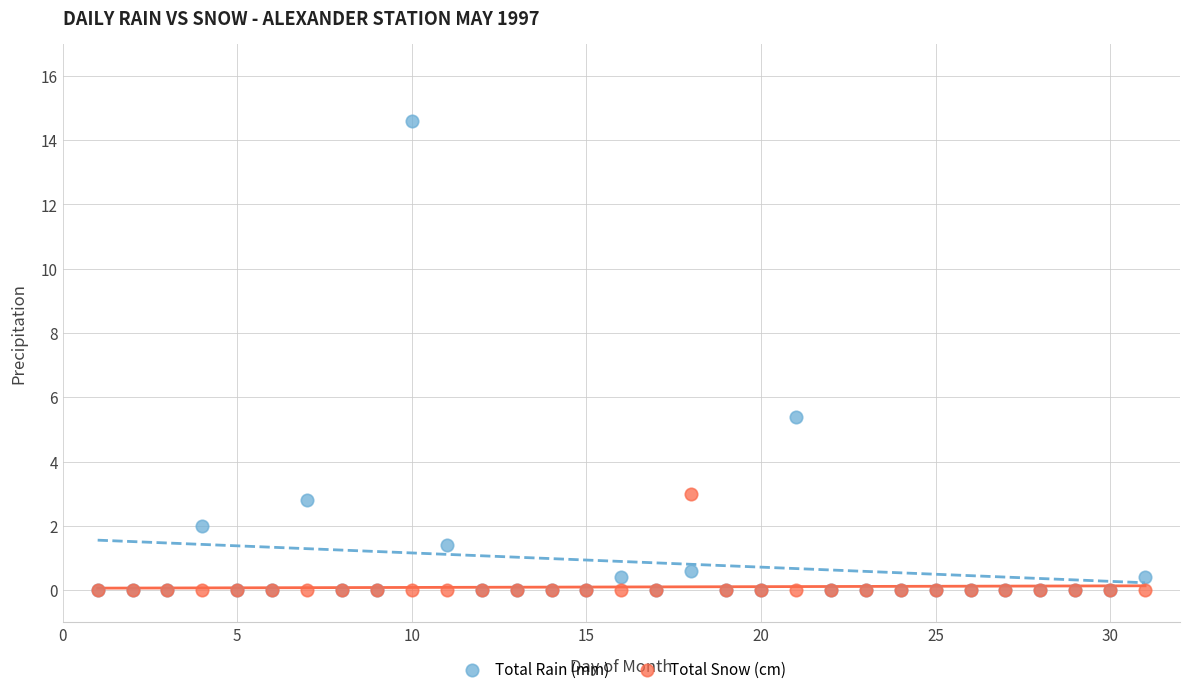

What are all the series names shown in the legend?

Total Rain (mm), Total Snow (cm)